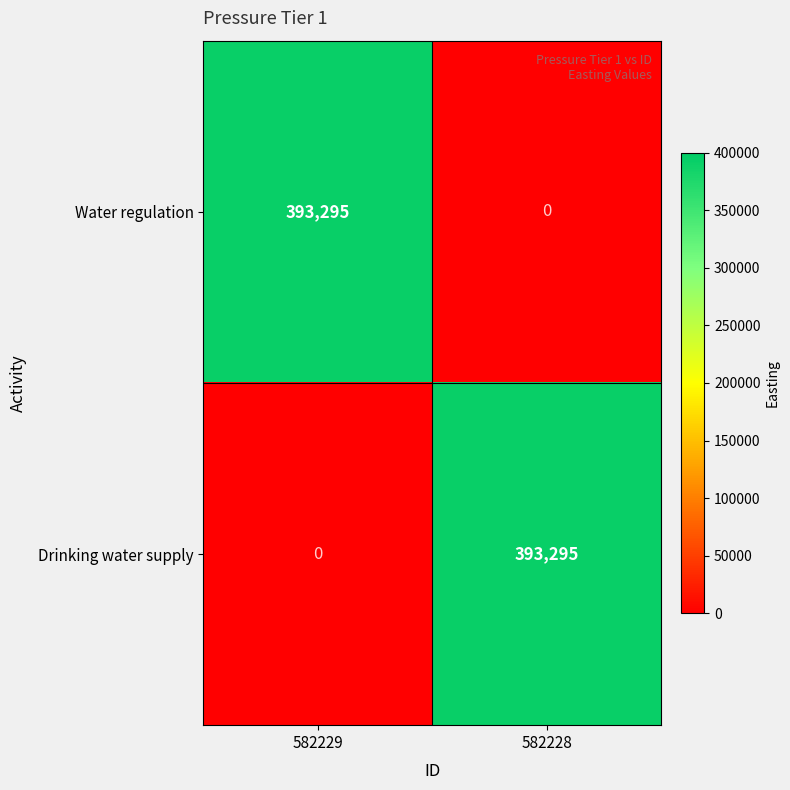

What is the average value of the Water regulation series?

196648